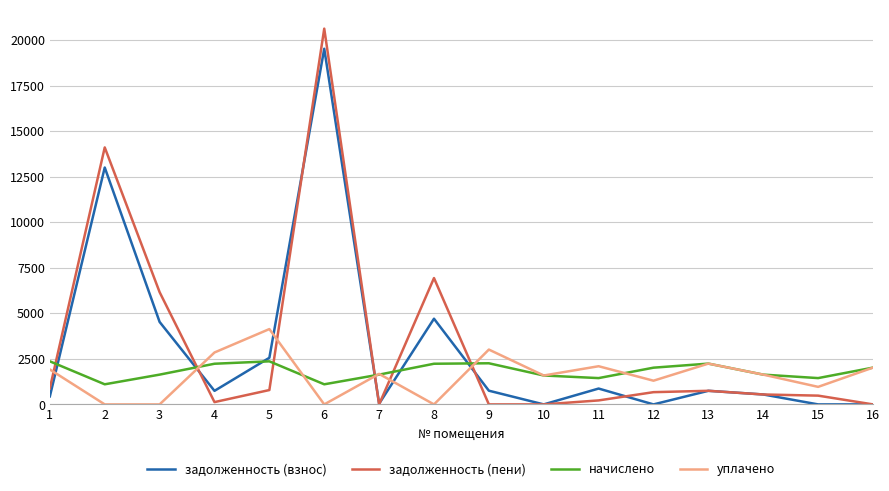

Where does the начислено series first go above 2016?

1